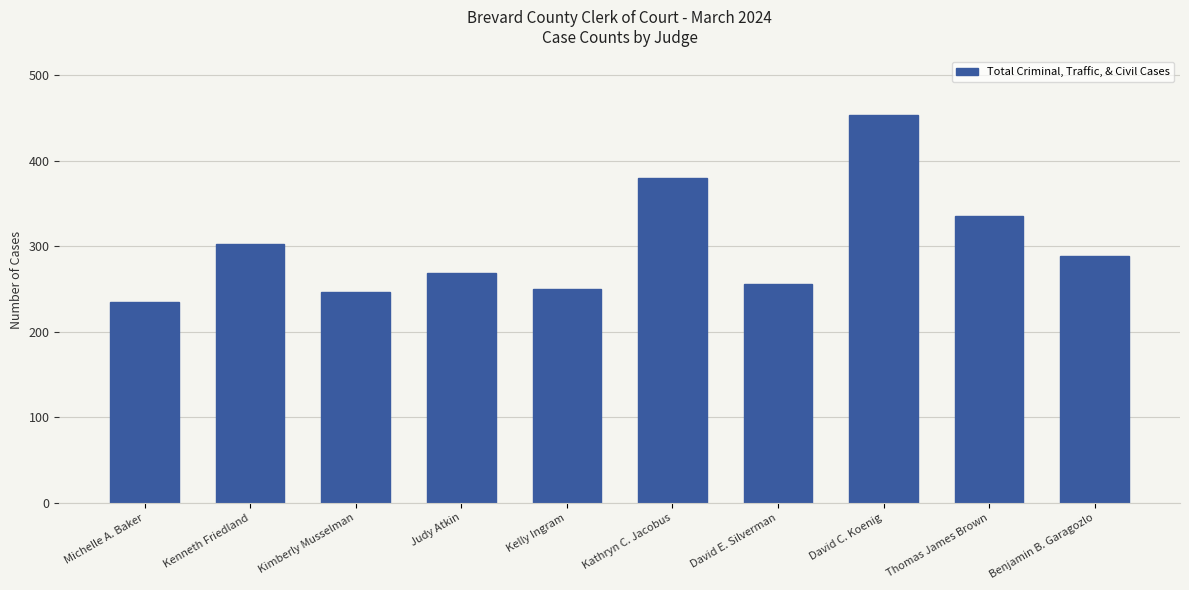

What is the average value?

302